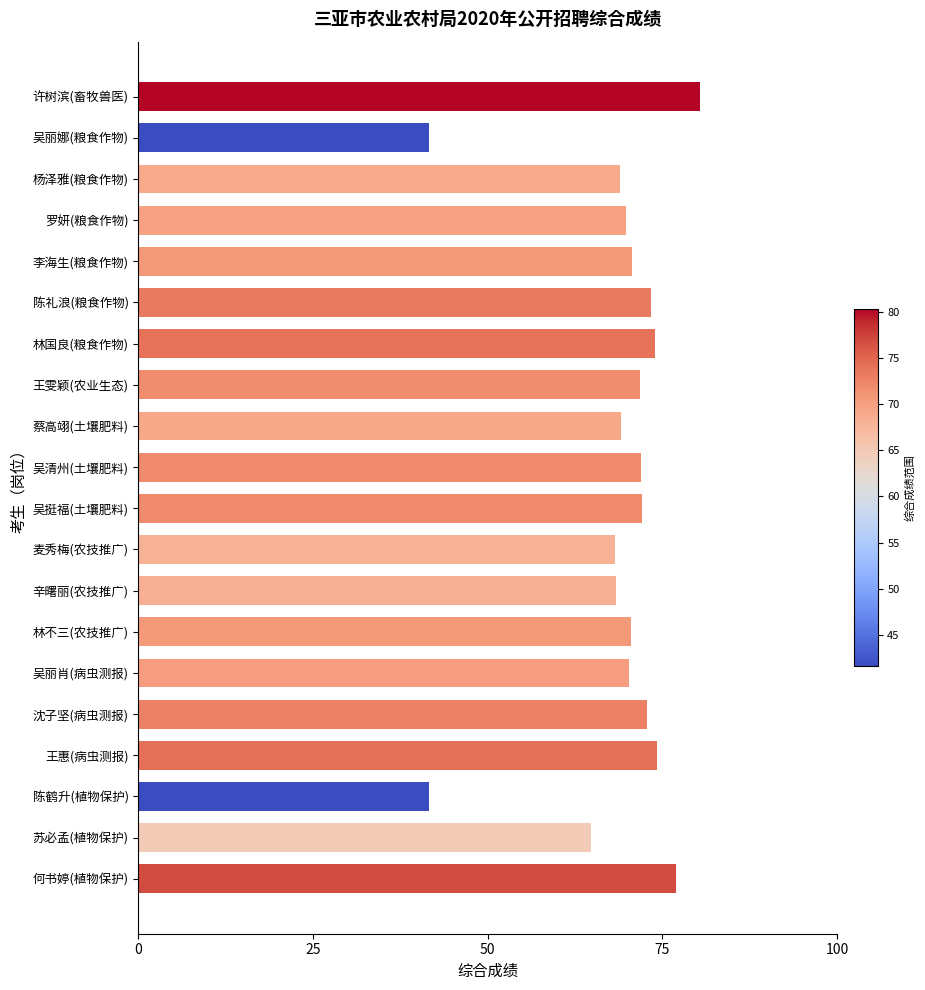

True or false: the data shows 115.5 at 杨泽雅(粮食作物).

False